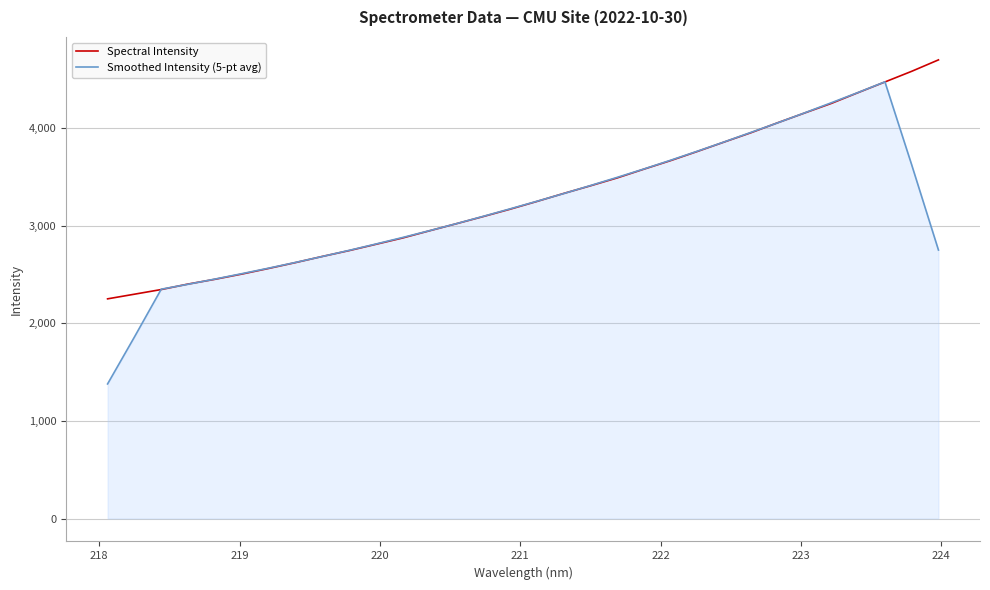

True or false: Spectral Intensity has more than 1 interior local peaks.

False